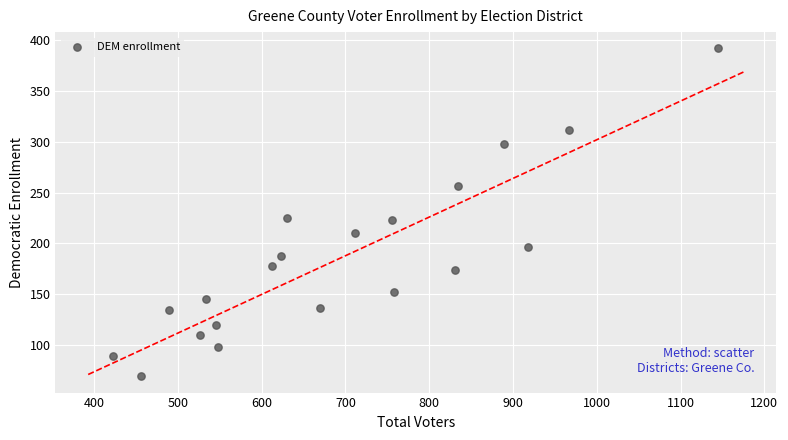

How many data points are displayed?

20